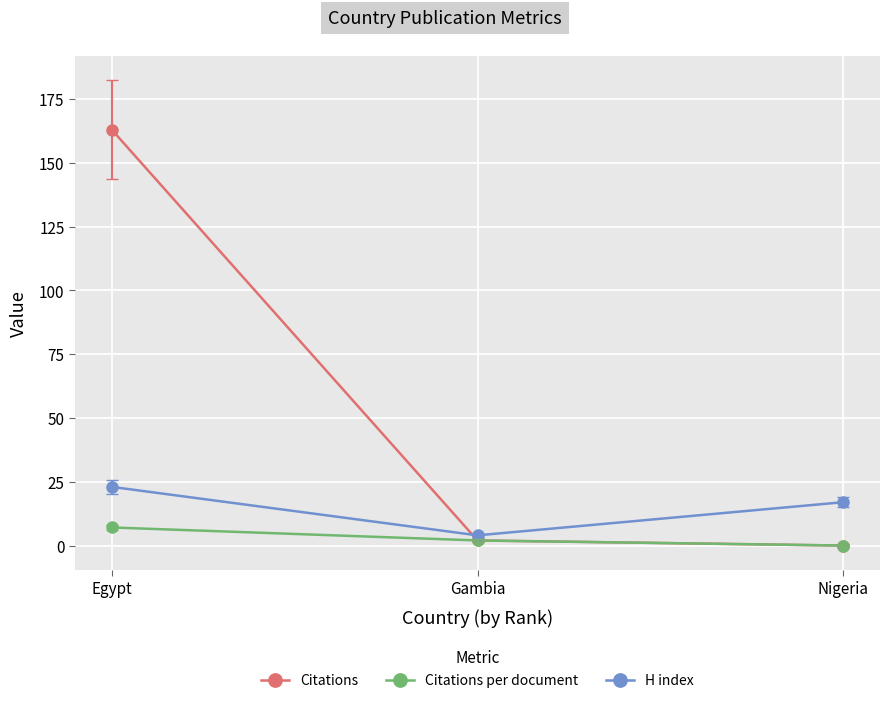

What is the sum of the H index values at Nigeria and Gambia?

21.0